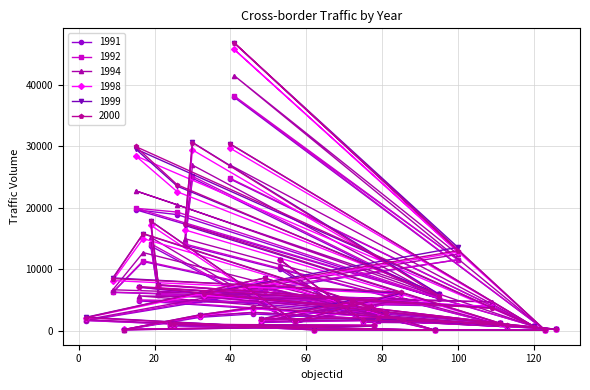

At which label does 1992 first exceed 3295?

40